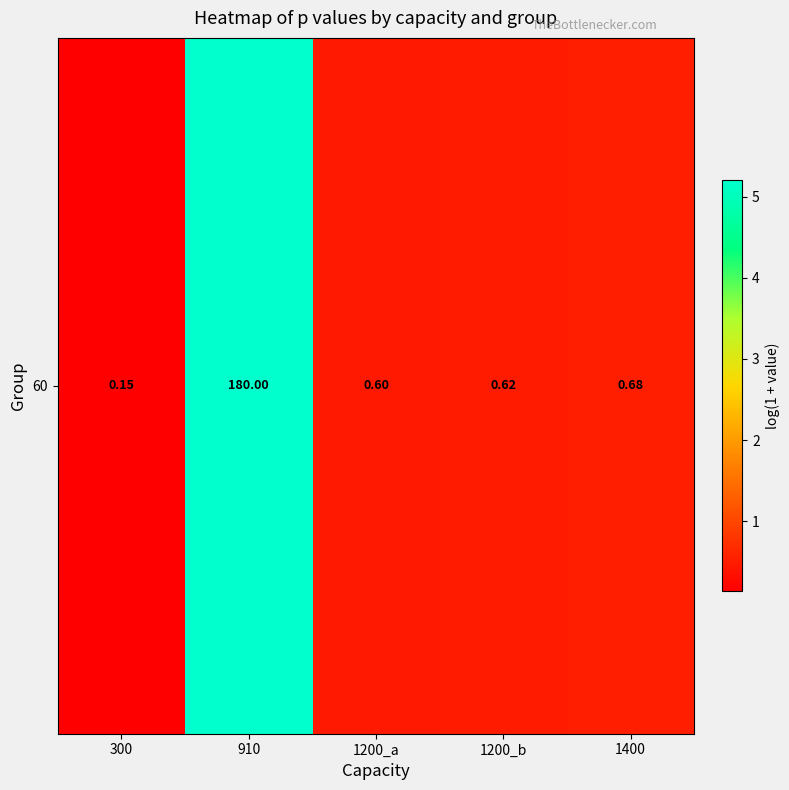

True or false: the data shows 0.2 at 1200_a.

False